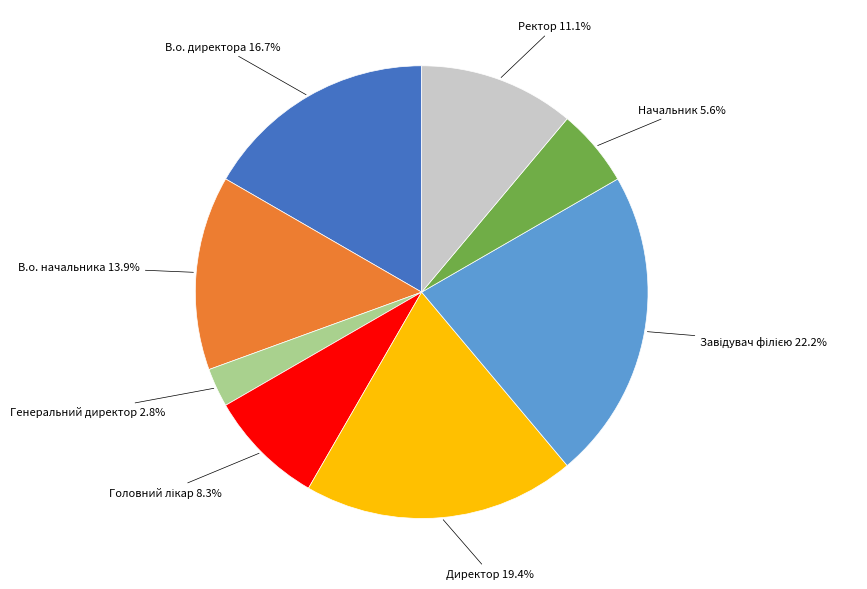

To the nearest percent, what is the difference between the largest and smallest slice percentages?

19%